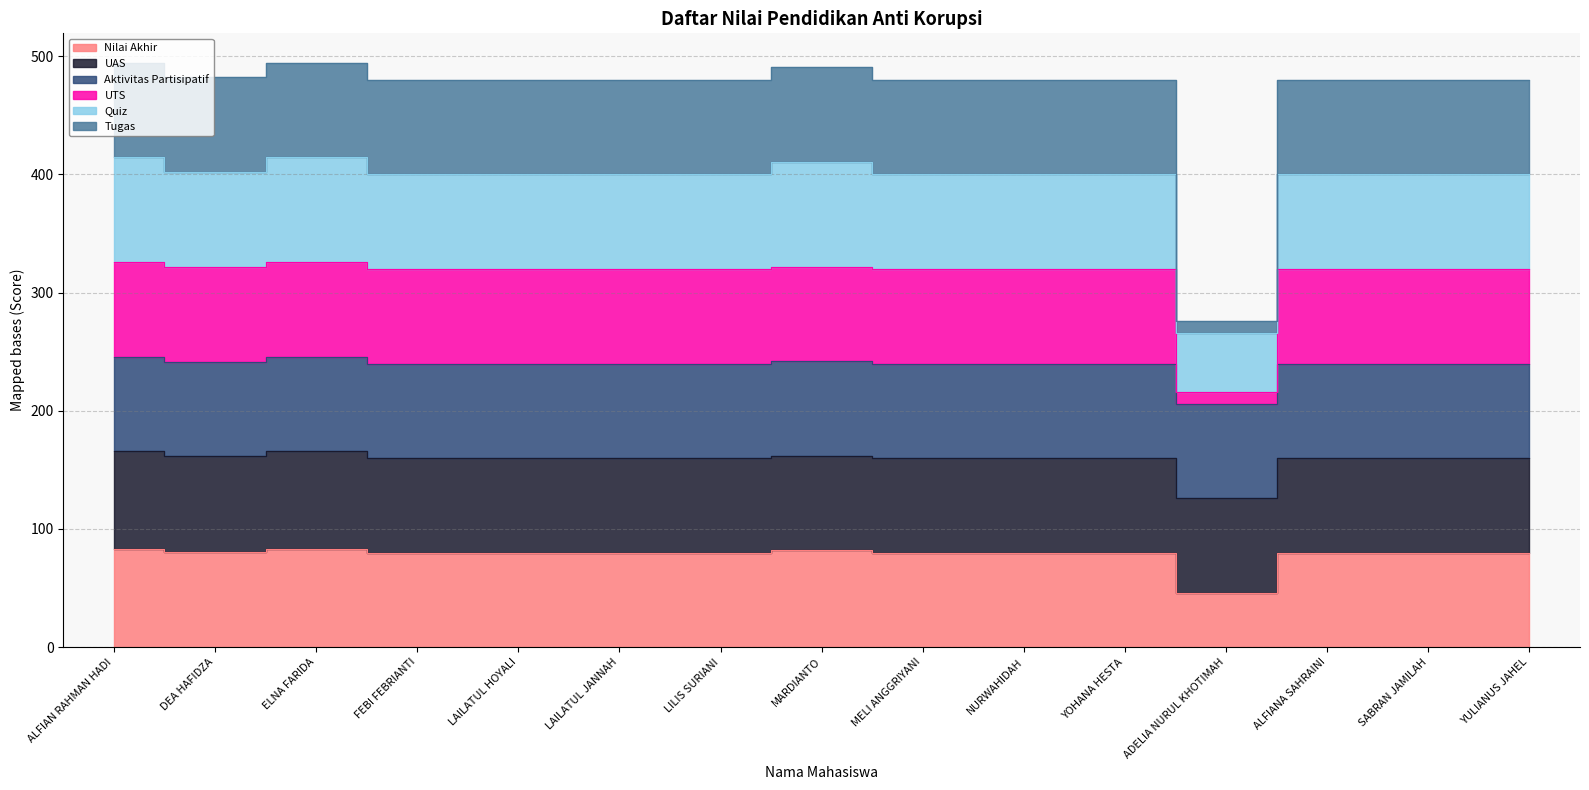

Where does the UTS series first go above 320?

ALFIAN RAHMAN HADI